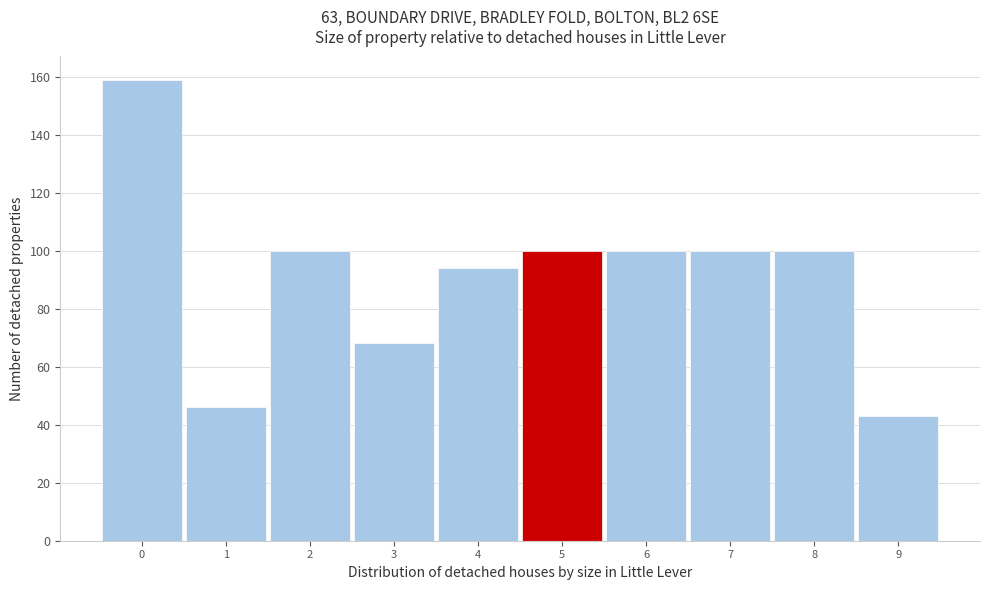

Reading left to right, list every bar in this chart as the range it spans on the x-axis followed by its height. The values are not printed on the chart, so give them approximately, as read against the axis.

-0.5 to 0.5: 160
0.5 to 1.5: 46
1.5 to 2.5: 100
2.5 to 3.5: 68
3.5 to 4.5: 94
4.5 to 5.5: 100
5.5 to 6.5: 100
6.5 to 7.5: 100
7.5 to 8.5: 100
8.5 to 9.5: 44